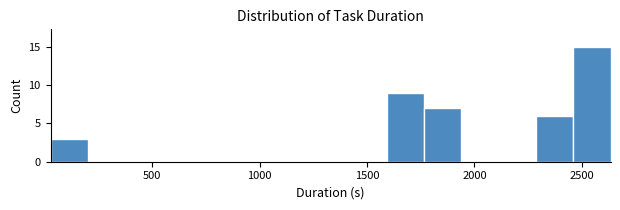

Around what value on the x-axis is the tallest bar? Give the approximate position of its centre, as read against the axis.

2550